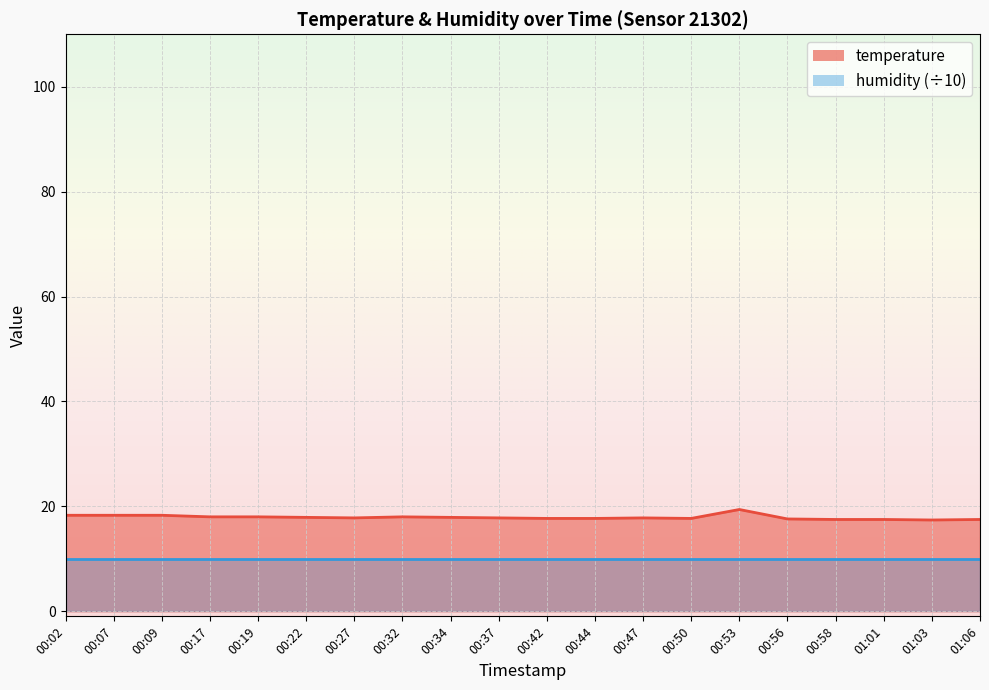

What is the minimum value shown in the chart?

17.4